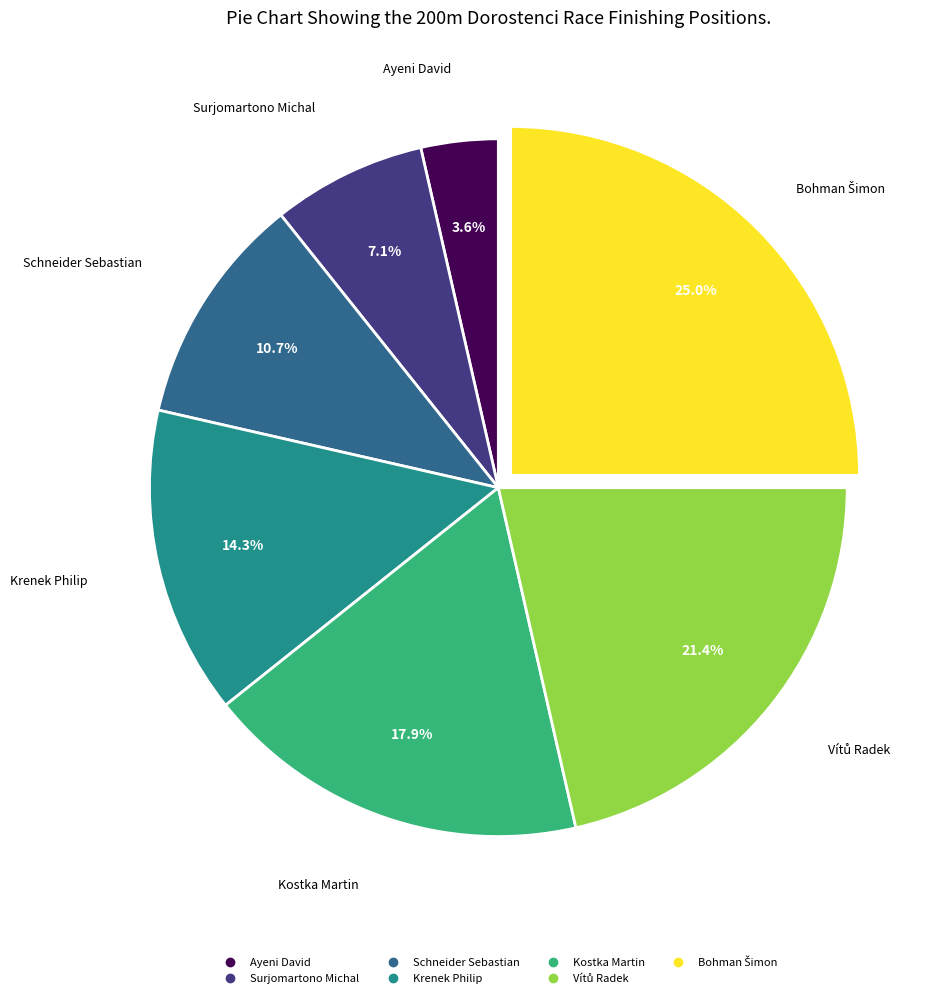

What percentage is the Surjomartono Michal slice, to the nearest percent?

7%